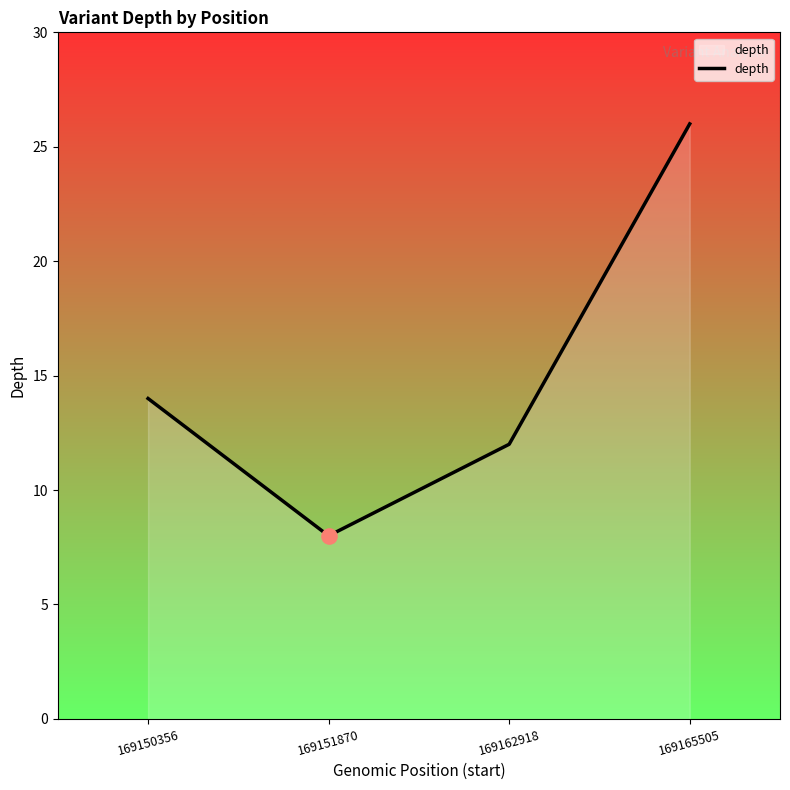

What is the change in value from 169150356 to 169151870?

-6